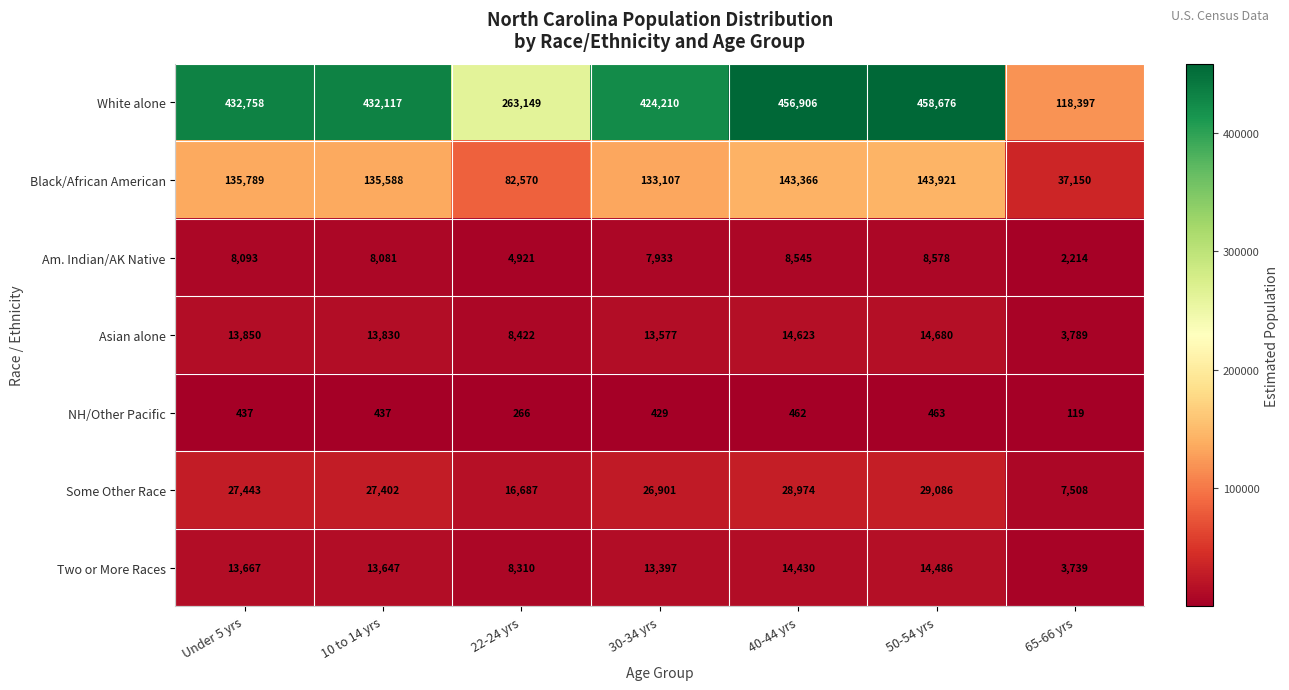

At which category does the chart reach its minimum across all series?

65-66 yrs